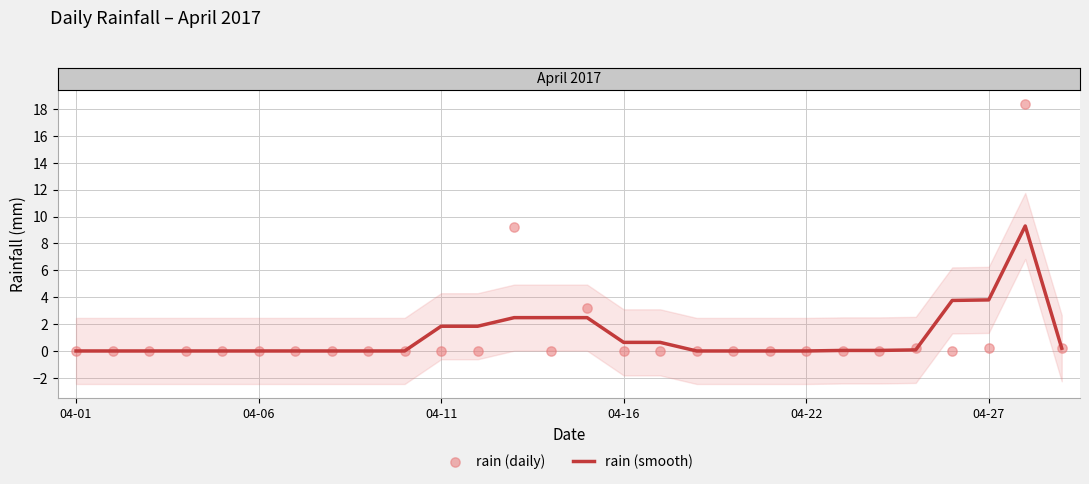

Which series has the largest total across all categories?

rain (daily)